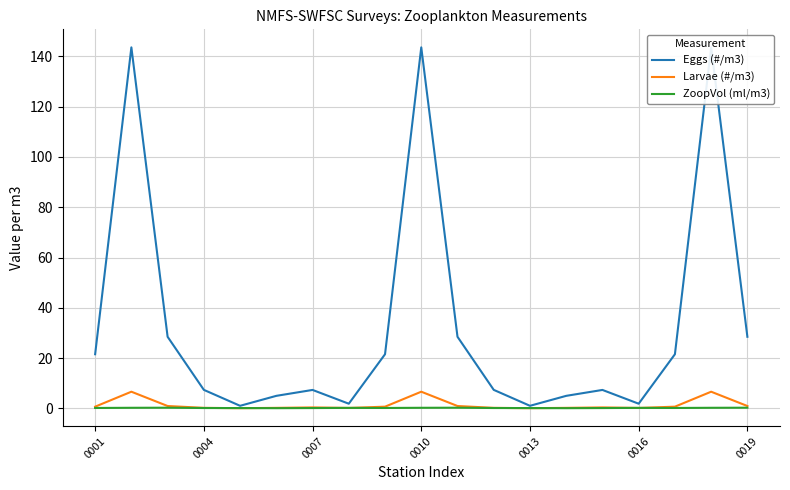

At which label does Eggs (#/m3) first exceed 7?

0001